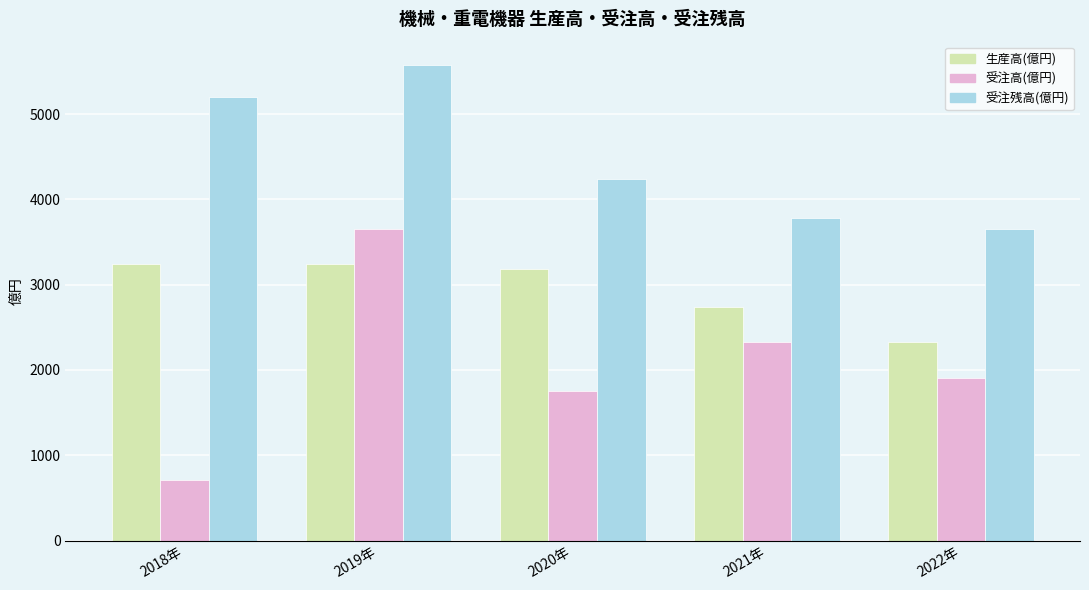

At how many categories does at least one series exceed 2385?

5